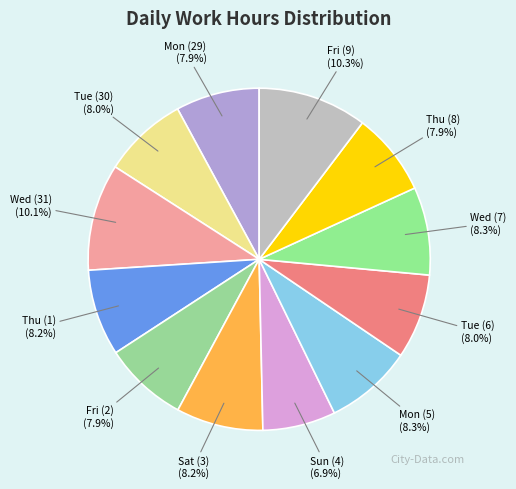

How many segments does this pie chart have?

12